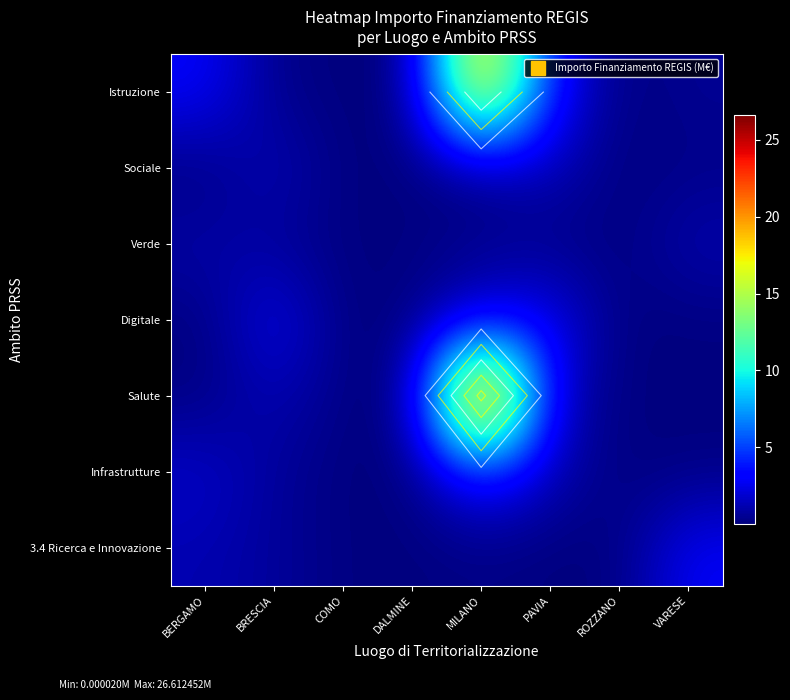

At which category is the sum across all series the highest?

MILANO